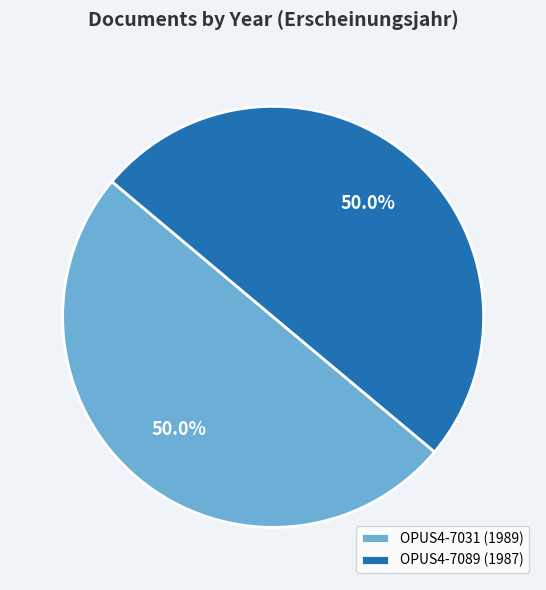

True or false: OPUS4-7089 (1987) accounts for 37% of the total.

False